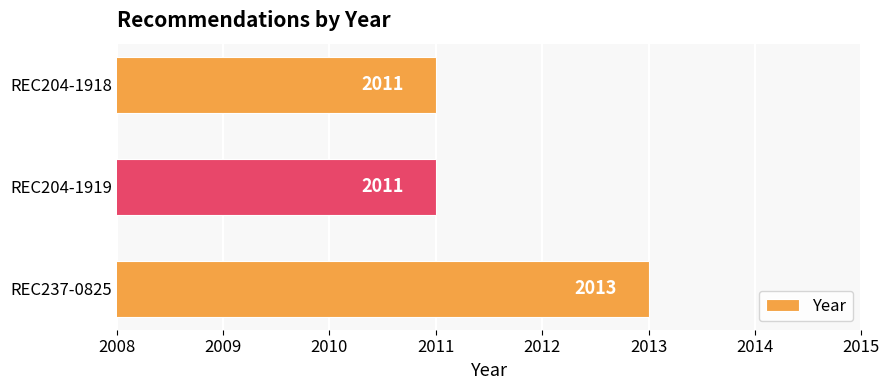

What is the smallest value displayed?

2011